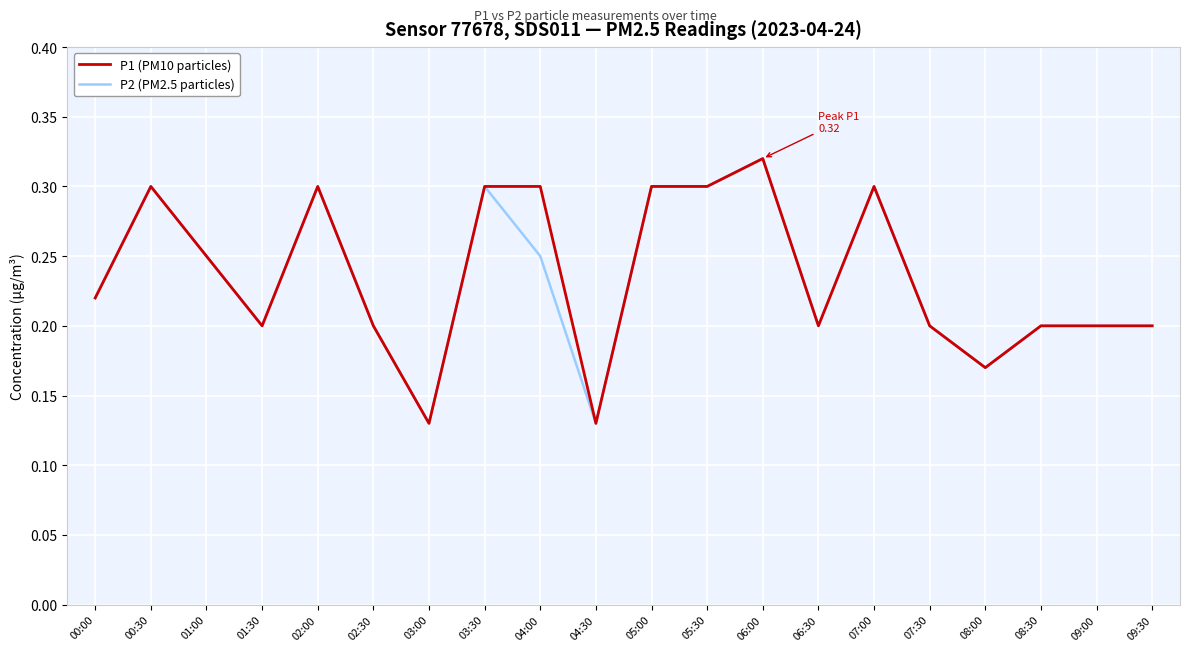

True or false: P2 (PM2.5 particles) has a value of 0.1 at 00:00.

False